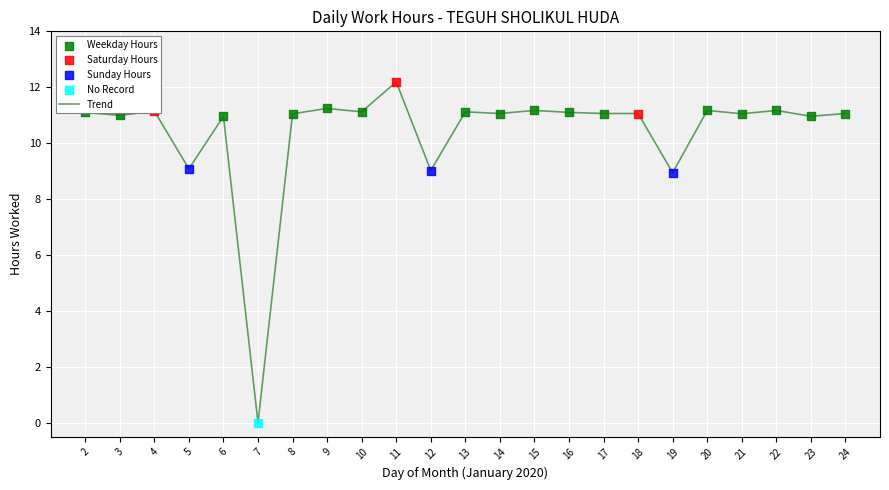

Which category has the lowest value across all series?

7